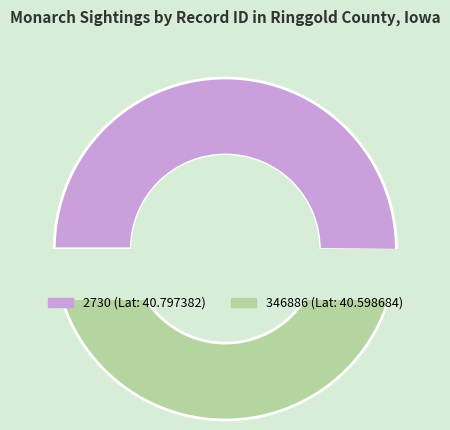

How many slices are in this pie chart?

2